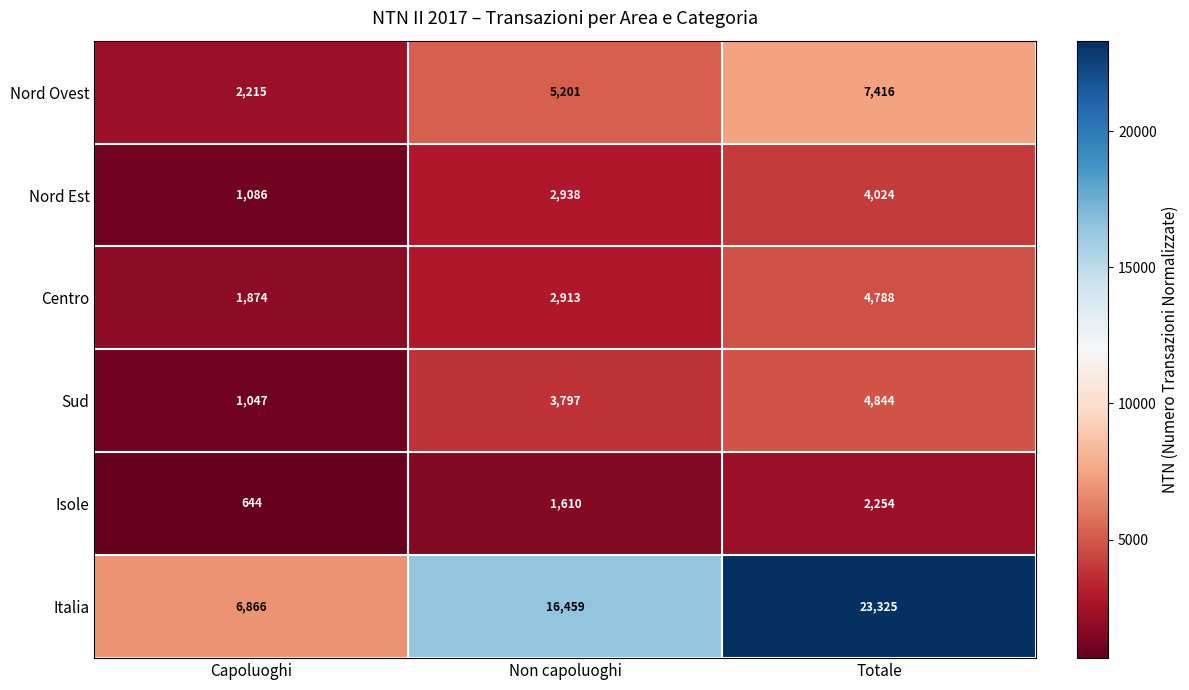

Which label corresponds to the smallest value in the chart?

Capoluoghi